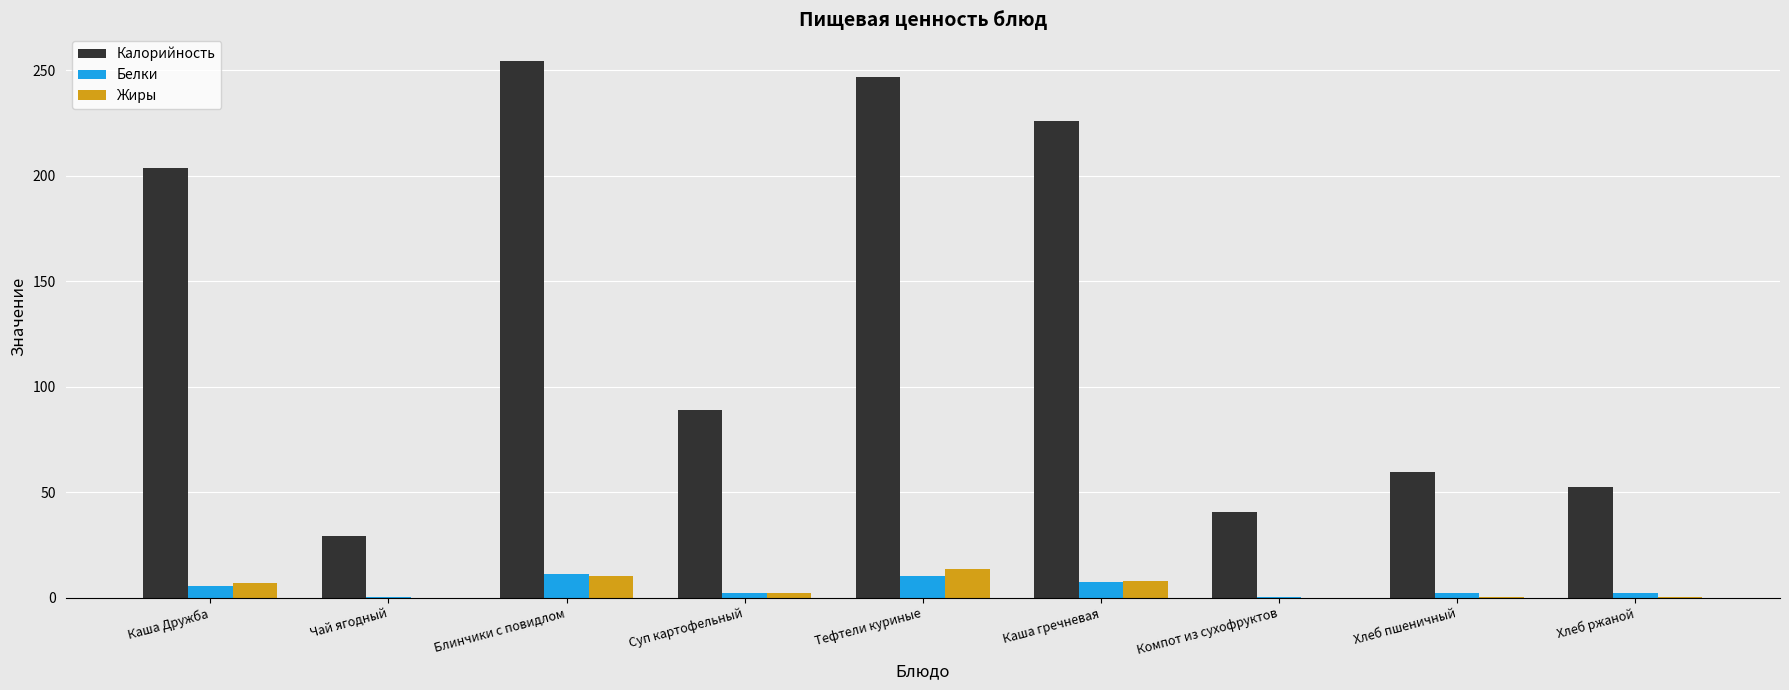

What is the maximum value for Жиры?

13.8